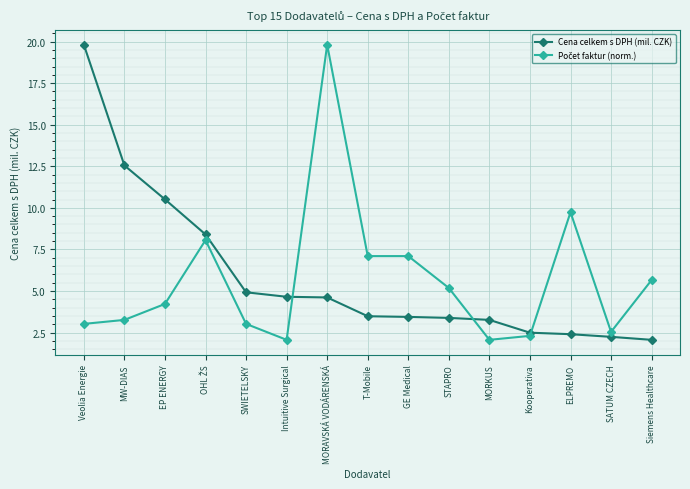

Where is Cena celkem s DPH (mil. CZK) nearest to the value 10?

EP ENERGY